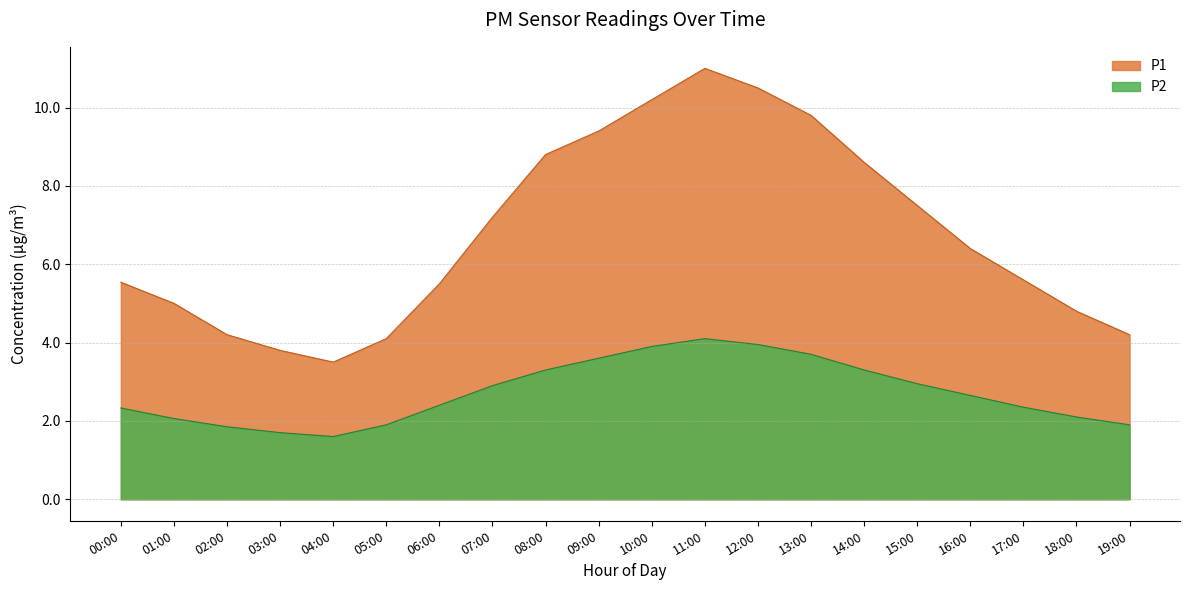

In P2, how many points are lower than both neighbors (excluding endpoints)?

1